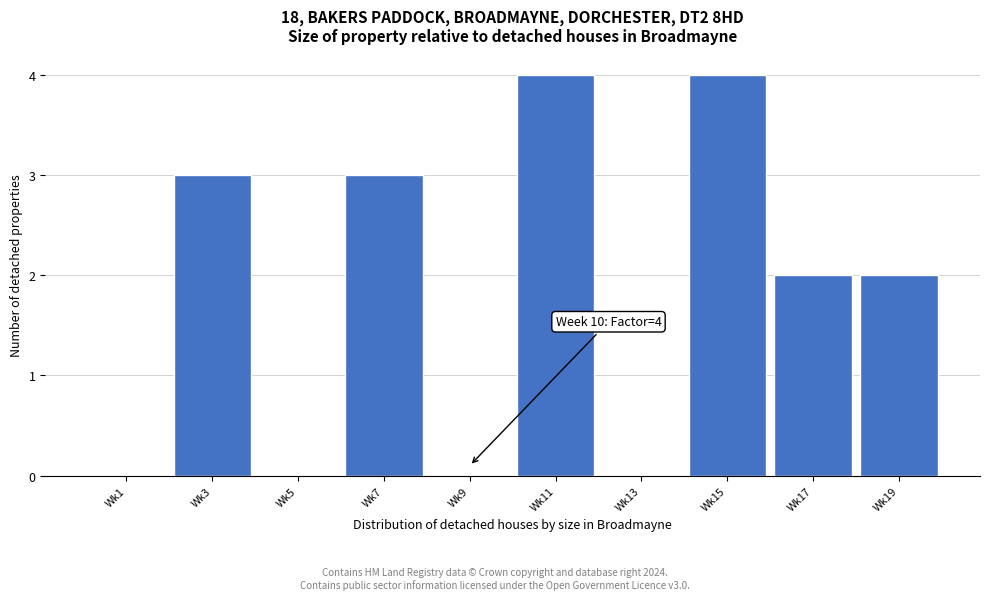

Reading left to right, what are all the values shown in this chart?

Wk1=0	Wk3=3	Wk5=0	Wk7=3	Wk9=0	Wk11=4	Wk13=0	Wk15=4	Wk17=2	Wk19=2